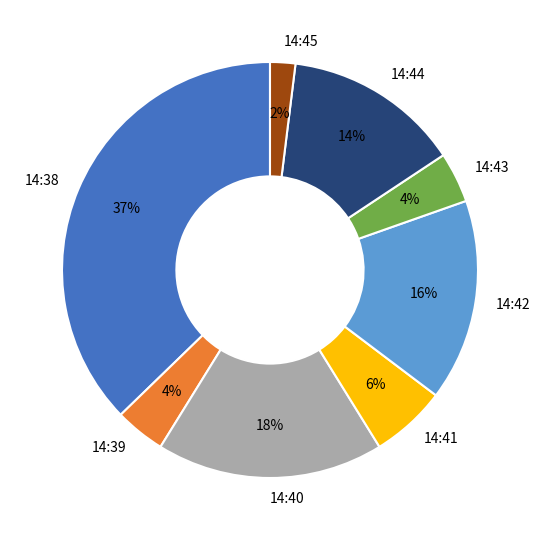

The 14:43 slice represents 4% of the pie. True or false?

True